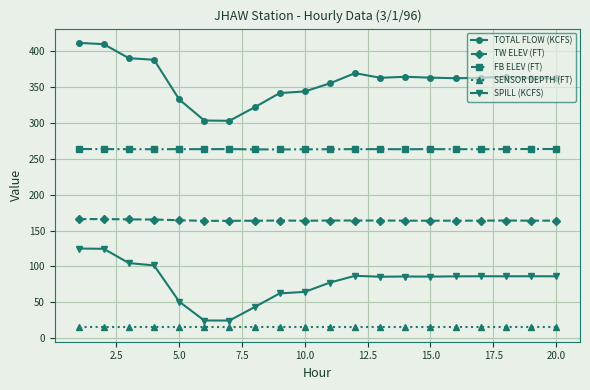

Which series has the largest total across all categories?

TOTAL FLOW (KCFS)